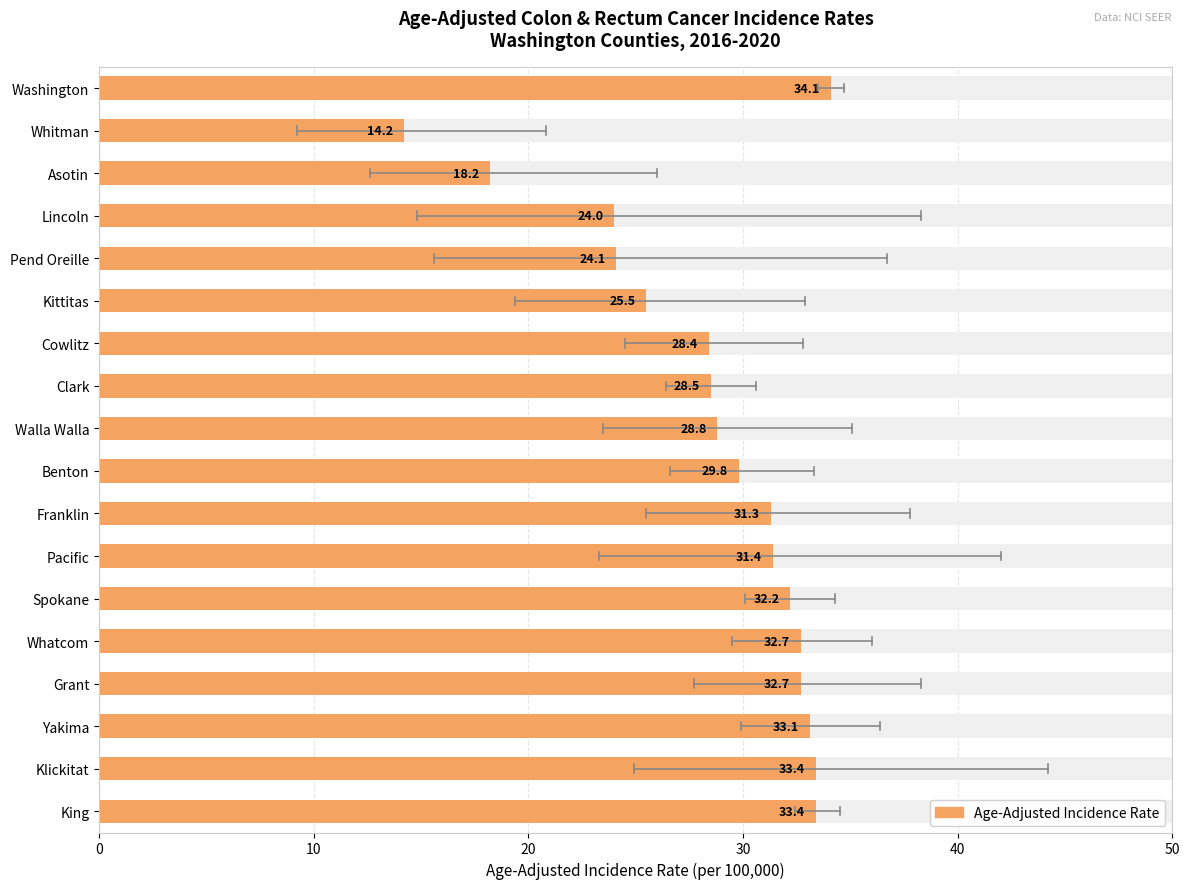

Approximately how many times larger is the value at Spokane compared to Grant?

1.0